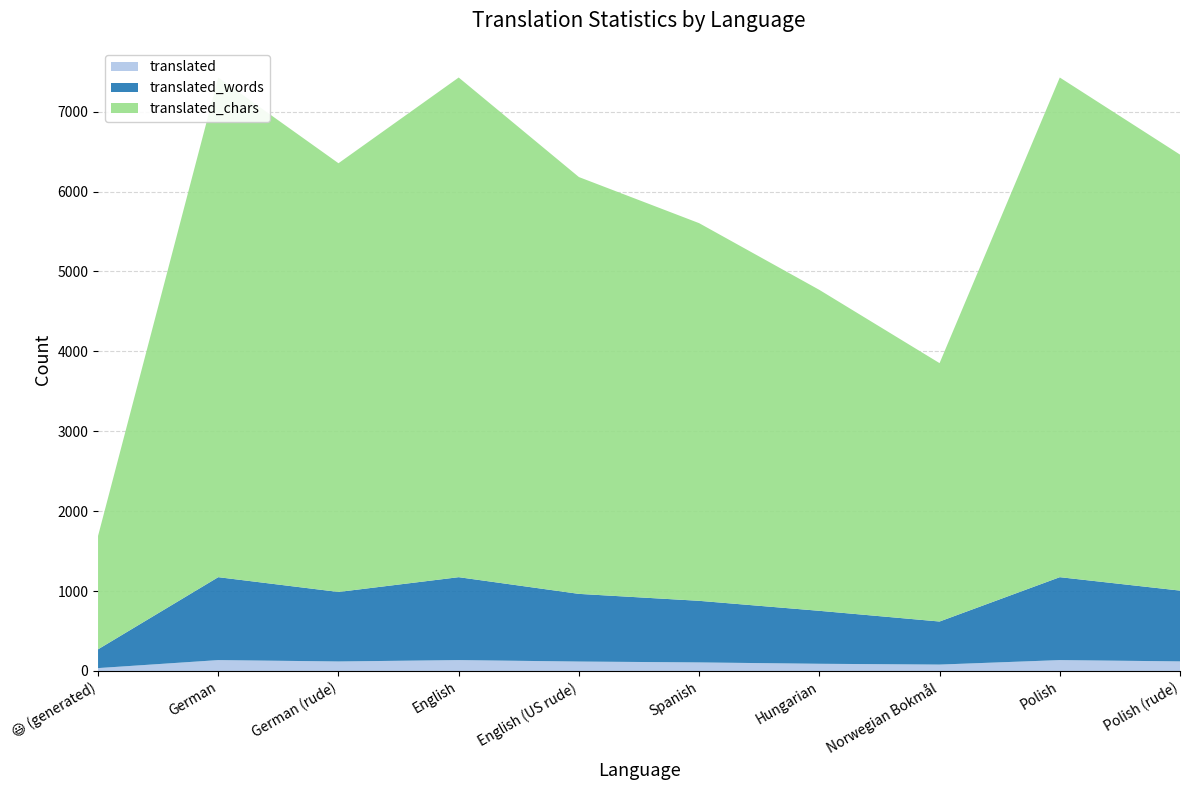

Reading right to left, what are all the values shown in this chart?

translated: 120	136	80	90	107	118	136	119	136	36
translated_words: 886	1038	539	663	771	847	1038	870	1038	235
translated_chars: 5457	6254	3234	4017	4727	5217	6254	5366	6254	1419